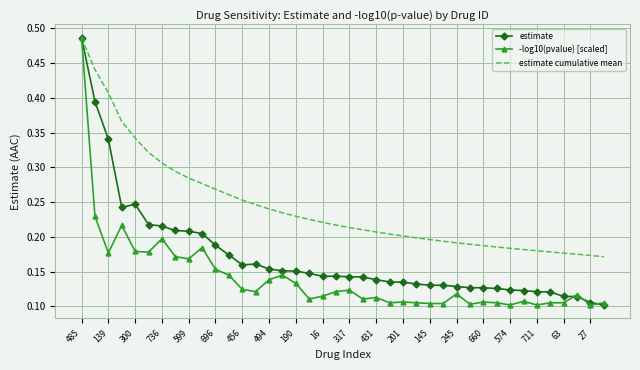

What are all the series names shown in the legend?

estimate, -log10(pvalue) [scaled], estimate cumulative mean